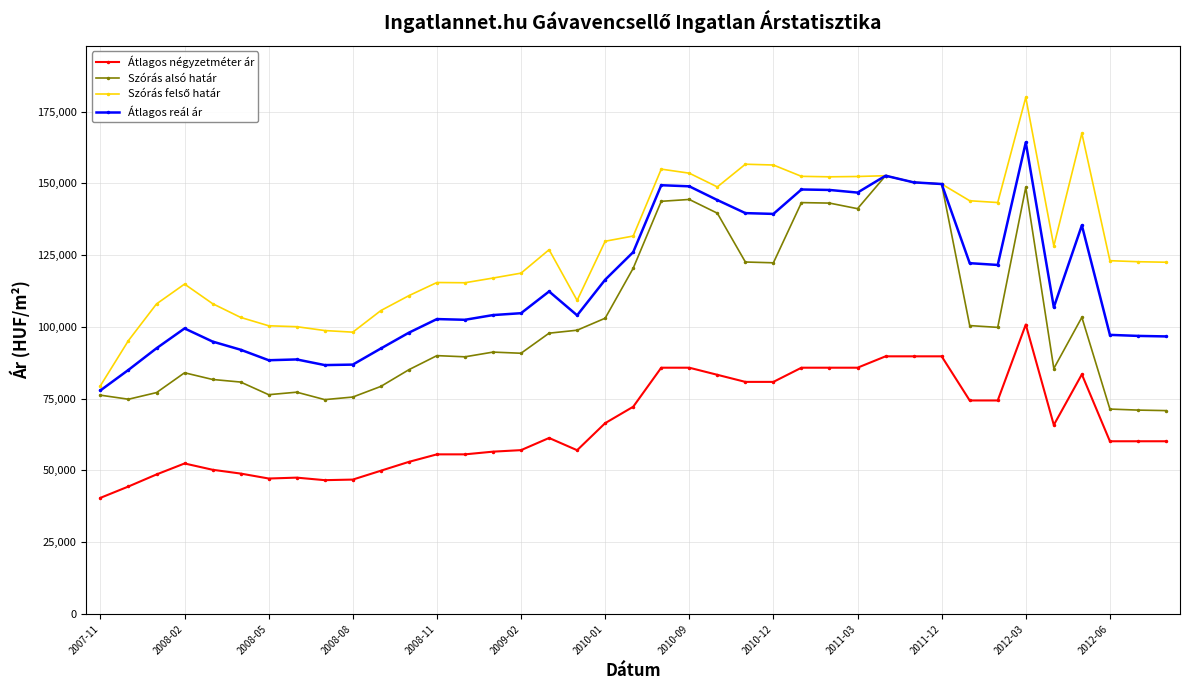

True or false: Átlagos reál ár and Átlagos négyzetméter ár intersect in this chart.

False